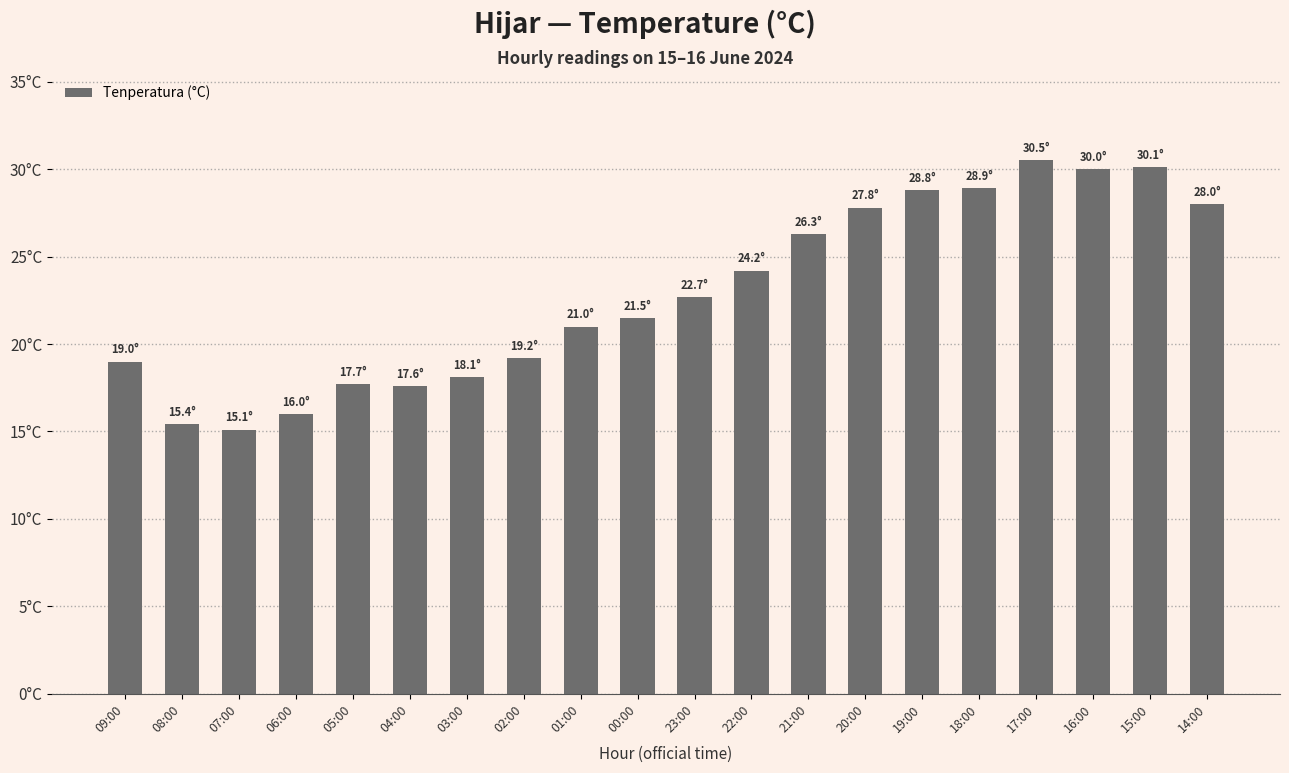

What is the difference between the maximum and minimum values?

15.4